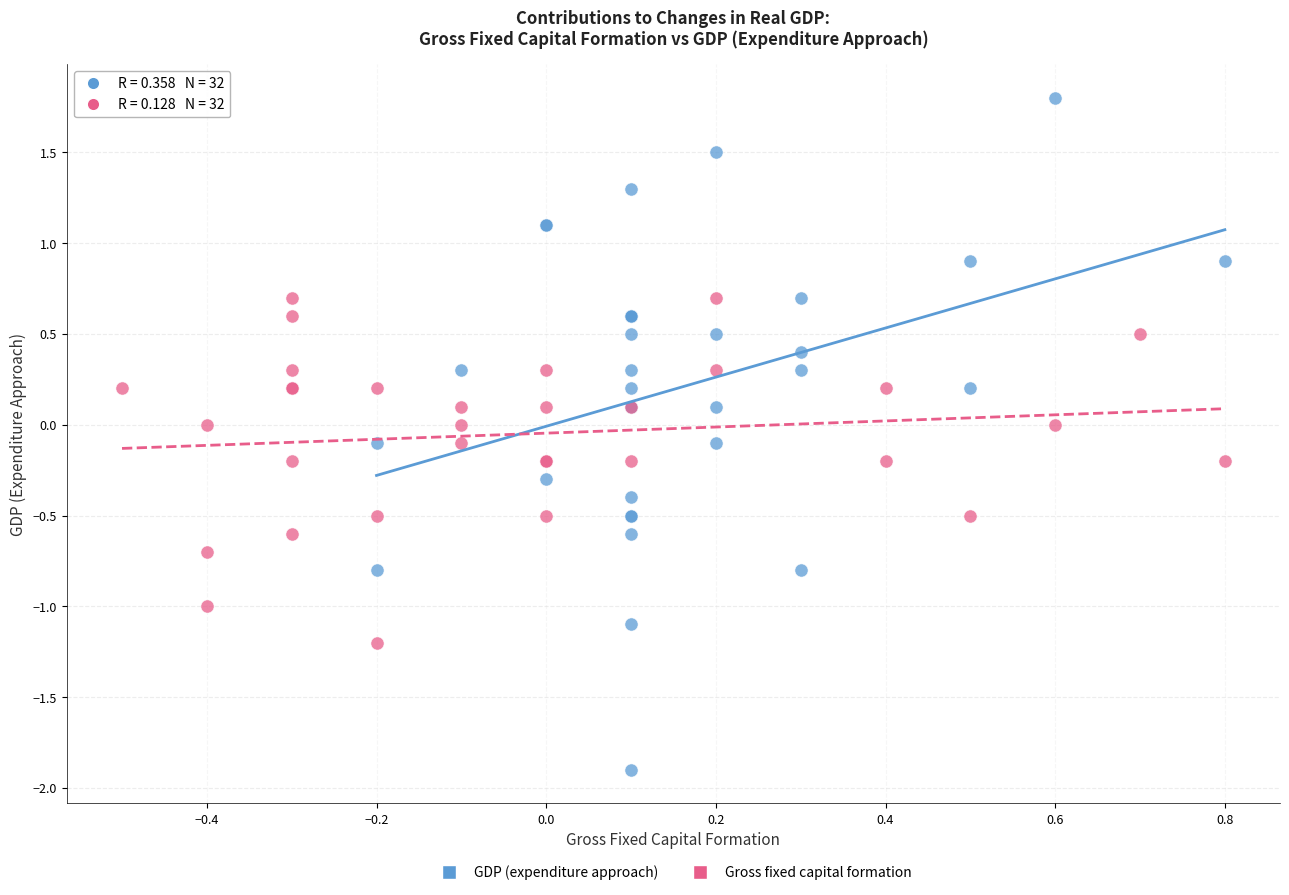

Which series has the largest Y range (max minus min)?

GDP (expenditure approach)